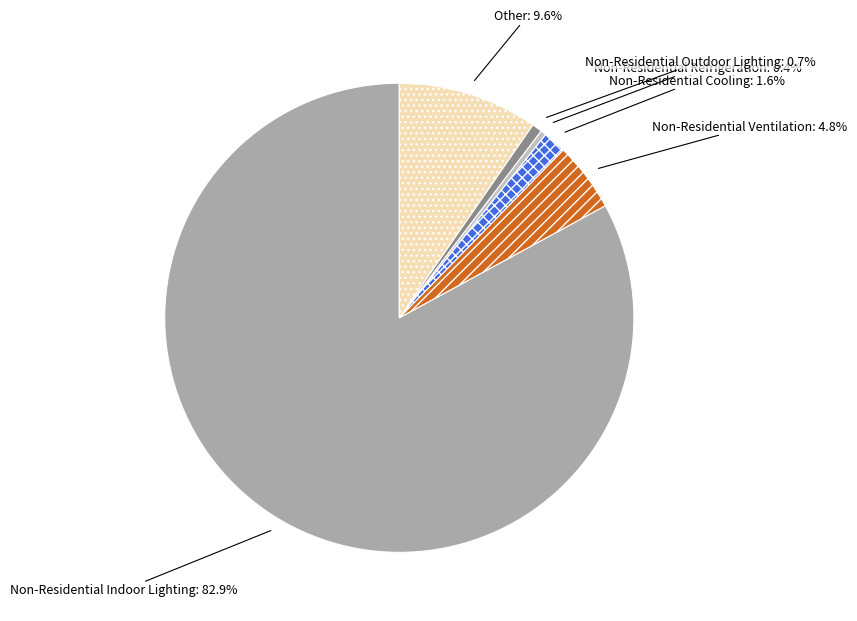

What is the largest slice in the pie chart?

Non-Residential Indoor Lighting